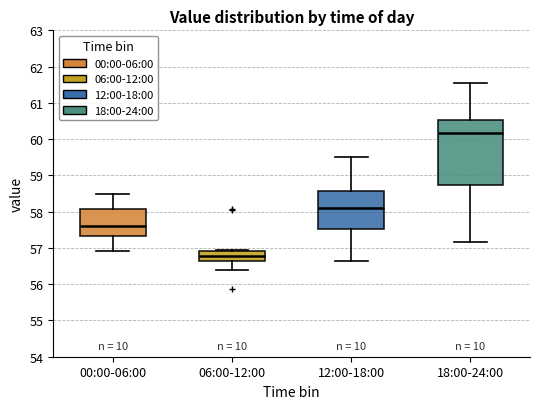

Where does the median line of the box for 18:00-24:00 sit on the y-axis? The values are not printed on the chart, so give them approximately, as read against the axis.

60.2